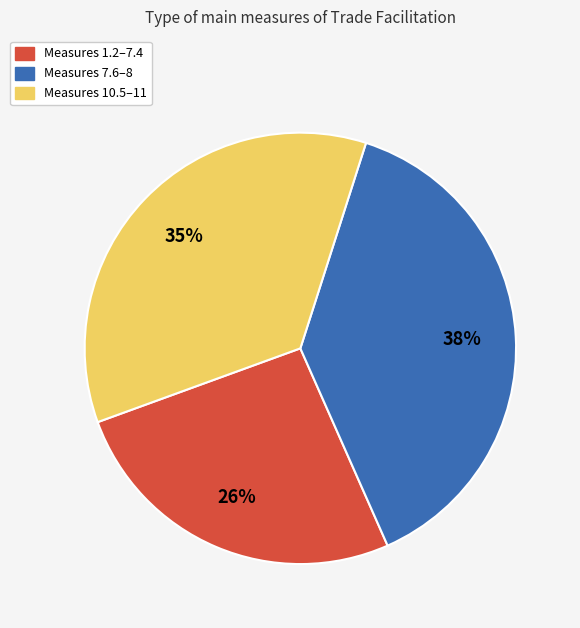

How many segments does this pie chart have?

3